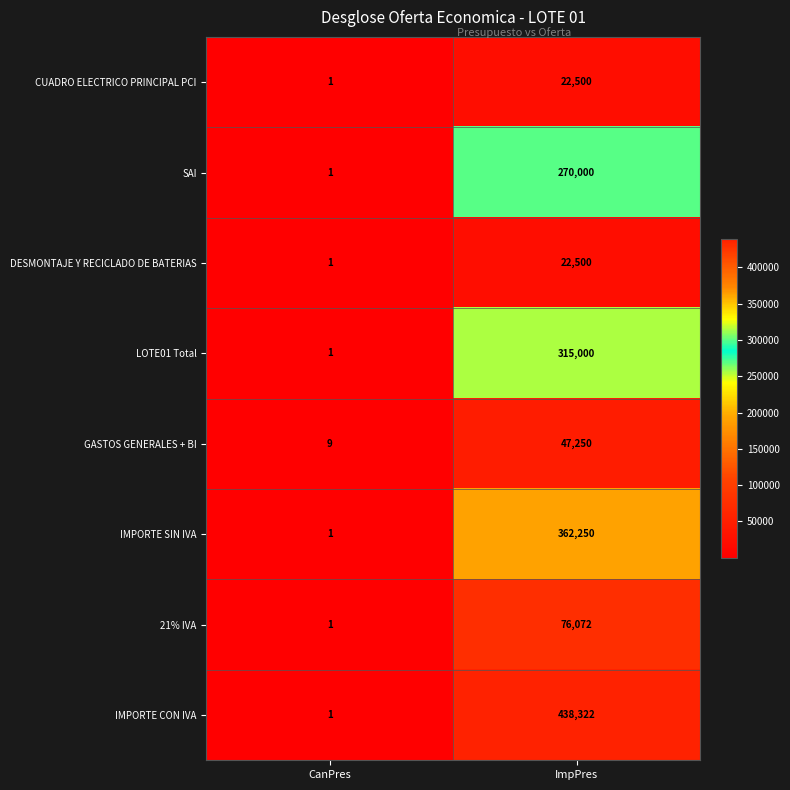

What is the total value across all series at CanPres?

16